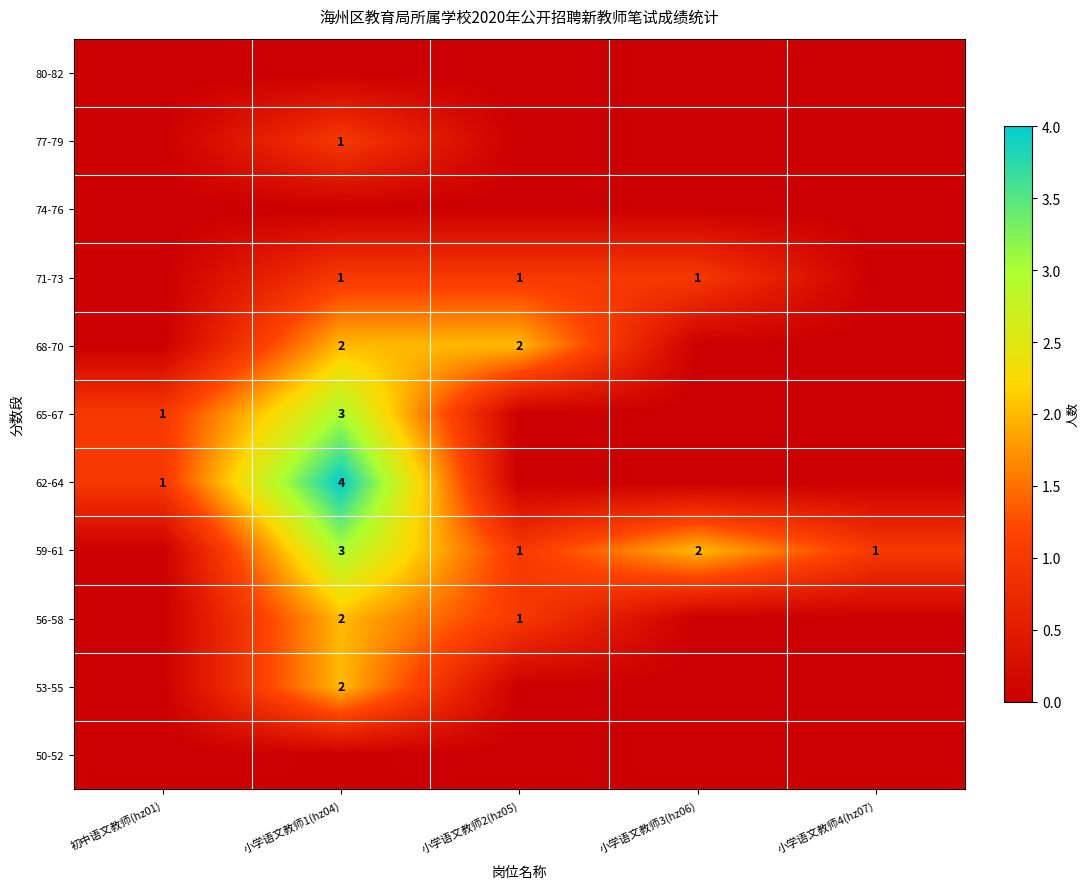

True or false: 68-70 has a value of 2 at 小学语文教师1(hz04).

True